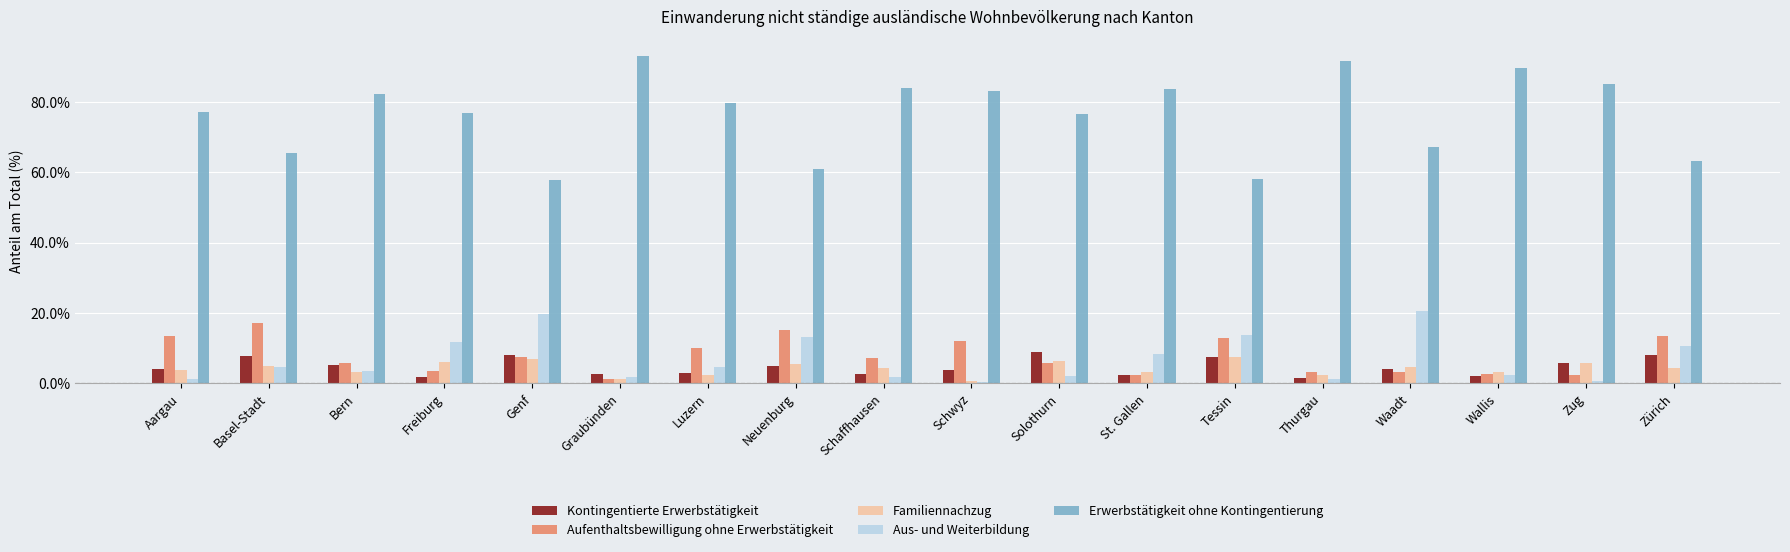

Does the chart contain any negative values?

No